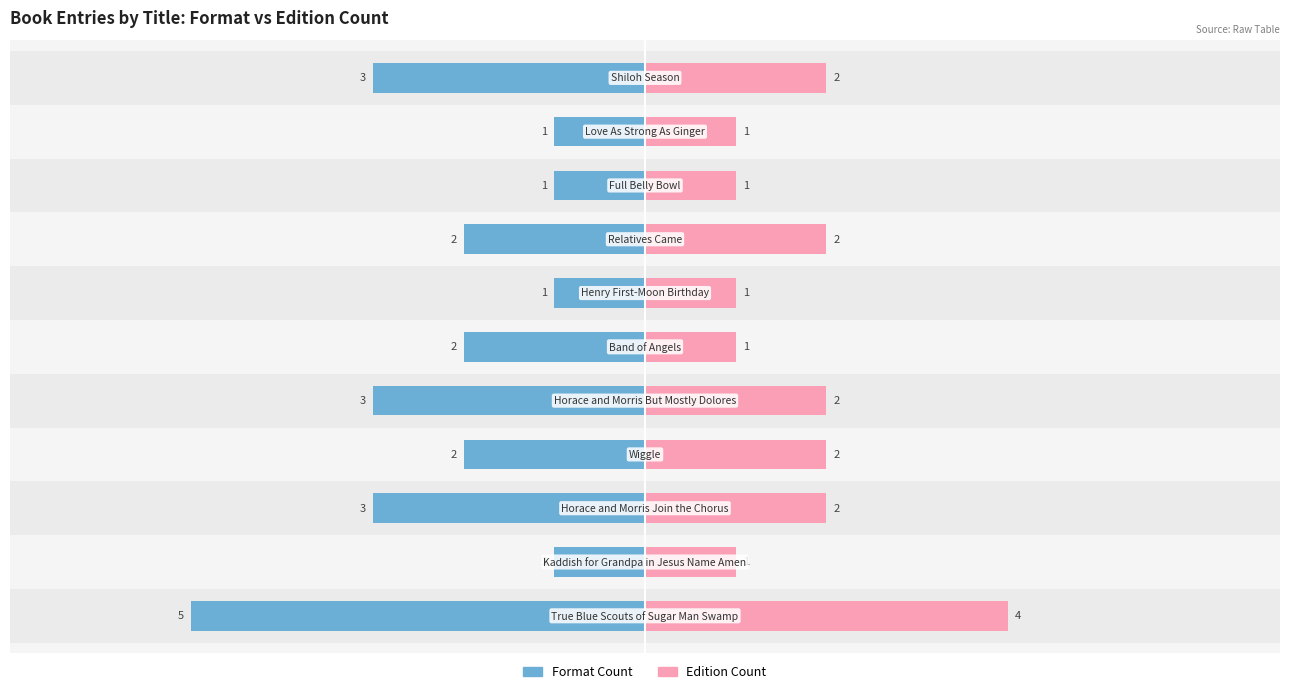

Which has a higher value, 5 or 3?

5